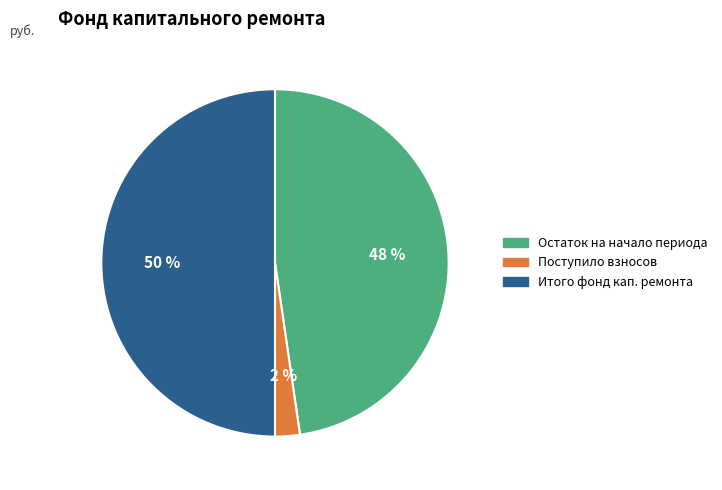

How many segments does this pie chart have?

3